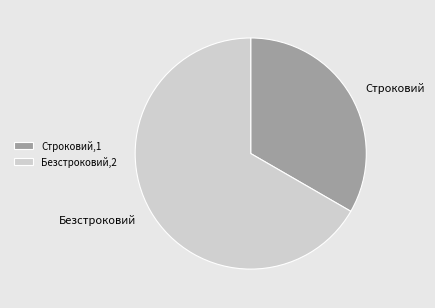

Is the sum of Строковий and Безстроковий greater than half?

Yes